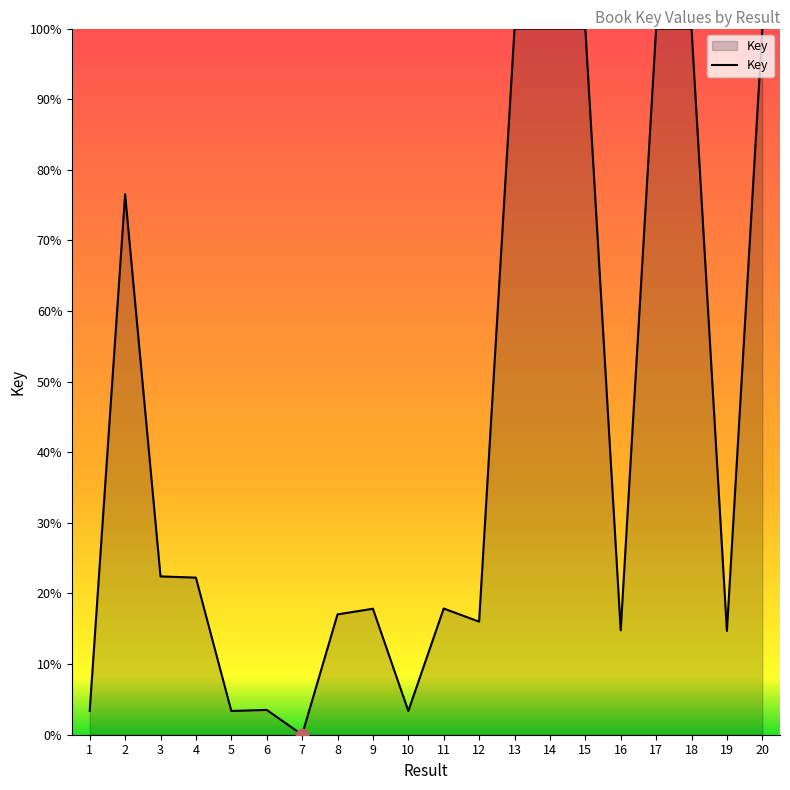

What is the ratio of the value at 12 to the value at 17?

0.2